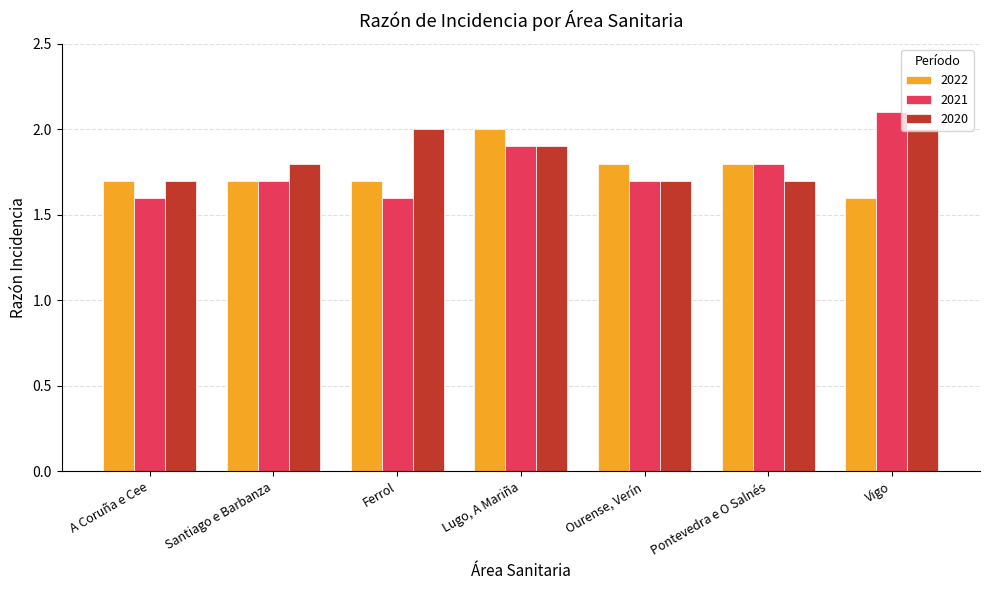

How many distinct data groups are displayed?

3